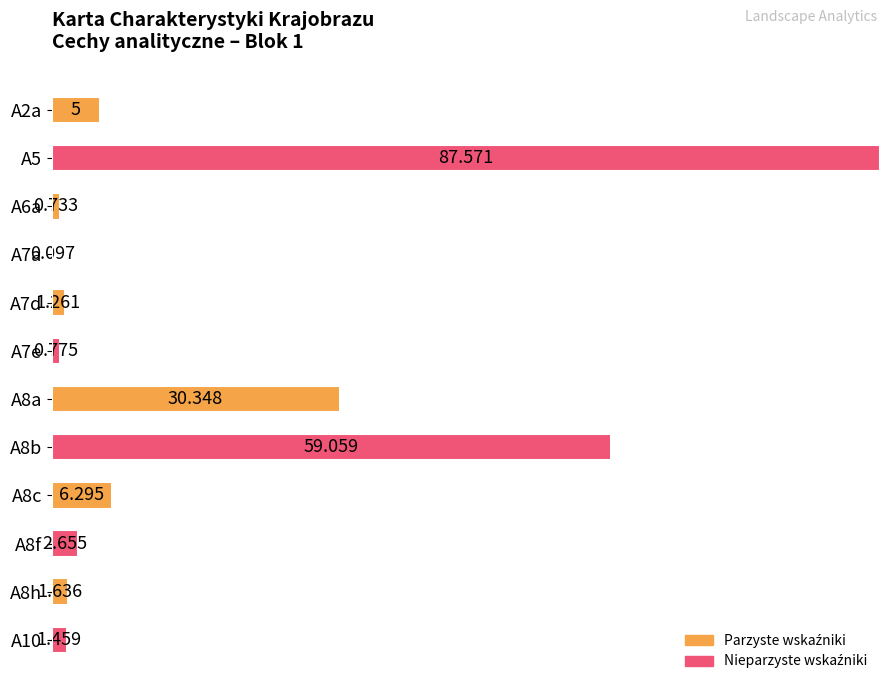

Are the bars horizontal?

Yes